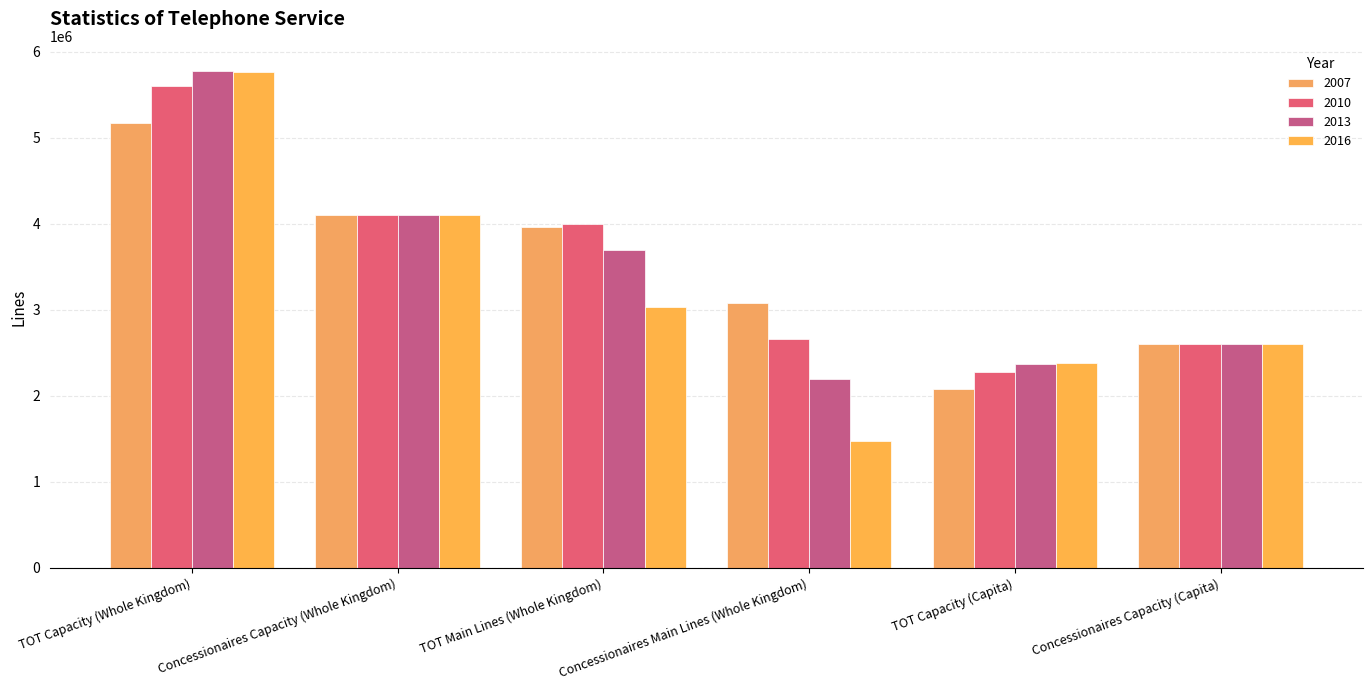

Reading left to right, list all the values displayed in this chart.

2007: TOT Capacity (Whole Kingdom)=5173342	Concessionaires Capacity (Whole Kingdom)=4100000	TOT Main Lines (Whole Kingdom)=3958660	Concessionaires Main Lines (Whole Kingdom)=3076118	TOT Capacity (Capita)=2084872	Concessionaires Capacity (Capita)=2600000
2010: TOT Capacity (Whole Kingdom)=5601249	Concessionaires Capacity (Whole Kingdom)=4100000	TOT Main Lines (Whole Kingdom)=3995634	Concessionaires Main Lines (Whole Kingdom)=2661404	TOT Capacity (Capita)=2281695	Concessionaires Capacity (Capita)=2600000
2013: TOT Capacity (Whole Kingdom)=5777598	Concessionaires Capacity (Whole Kingdom)=4100000	TOT Main Lines (Whole Kingdom)=3698397	Concessionaires Main Lines (Whole Kingdom)=2190458	TOT Capacity (Capita)=2368106	Concessionaires Capacity (Capita)=2600000
2016: TOT Capacity (Whole Kingdom)=5763229	Concessionaires Capacity (Whole Kingdom)=4100000	TOT Main Lines (Whole Kingdom)=3031002	Concessionaires Main Lines (Whole Kingdom)=1473299	TOT Capacity (Capita)=2380822	Concessionaires Capacity (Capita)=2600000